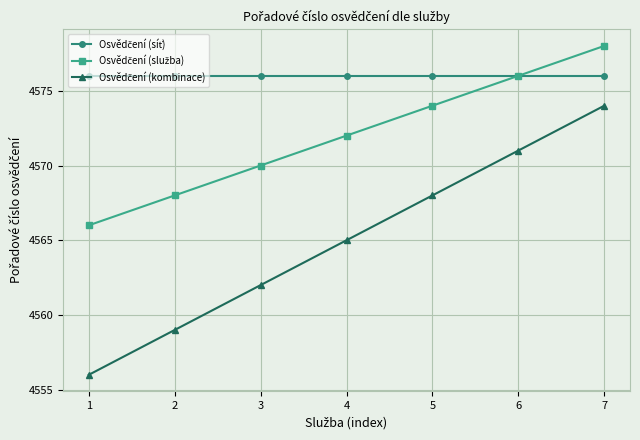

At which category is the sum across all series the highest?

7